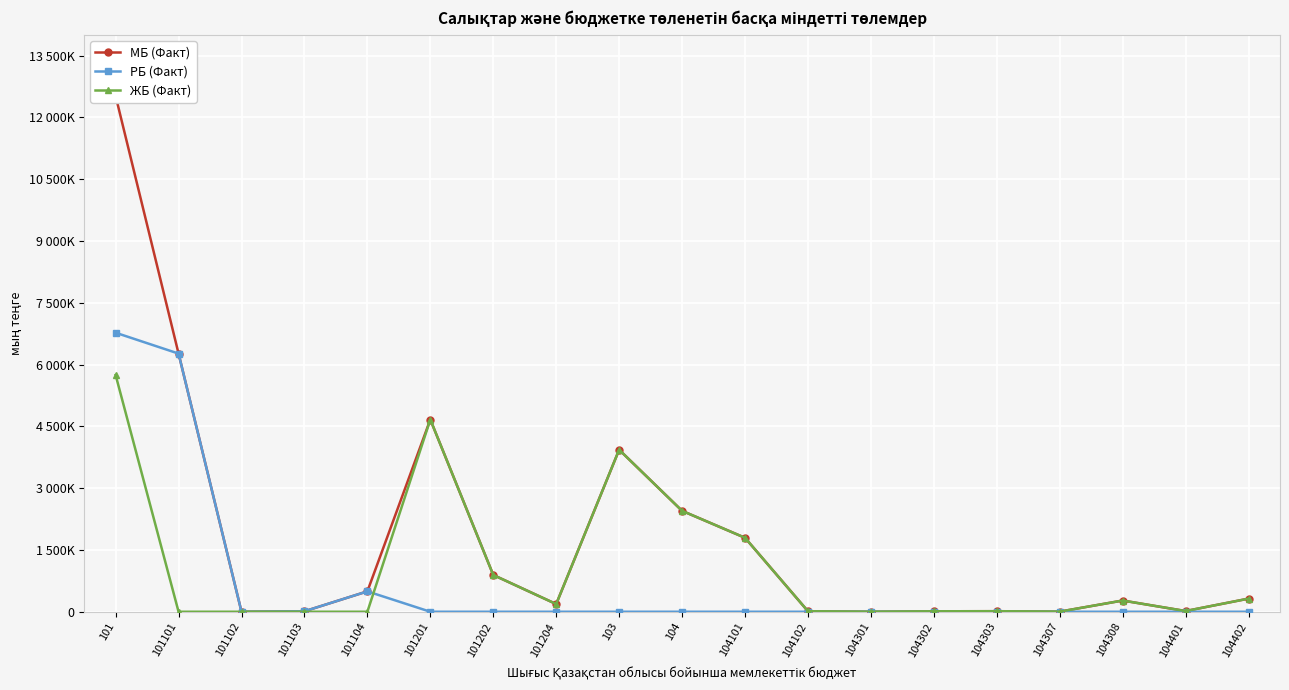

List the series in order of their overall mean, highest first.

МБ (Факт), ЖБ (Факт), РБ (Факт)